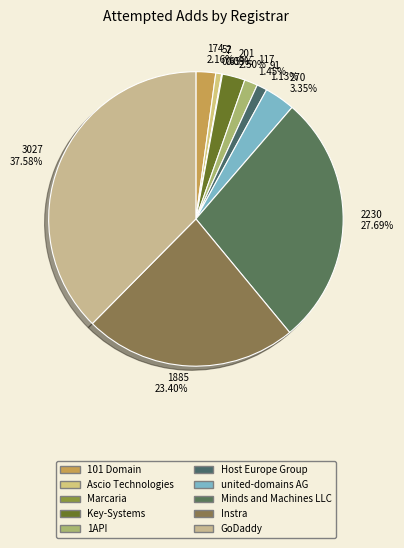

To the nearest percent, what is the difference between the Instra and 101 Domain slice percentages?

21%